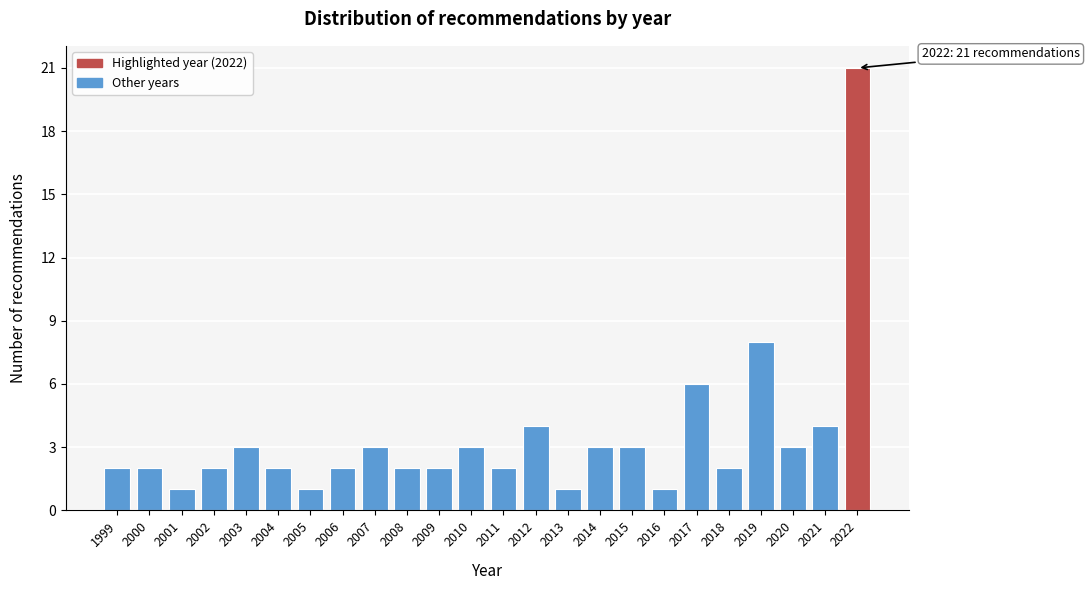

Reading left to right, list all the values displayed in this chart.

1999=2	2000=2	2001=1	2002=2	2003=3	2004=2	2005=1	2006=2	2007=3	2008=2	2009=2	2010=3	2011=2	2012=4	2013=1	2014=3	2015=3	2016=1	2017=6	2018=2	2019=8	2020=3	2021=4	2022=21